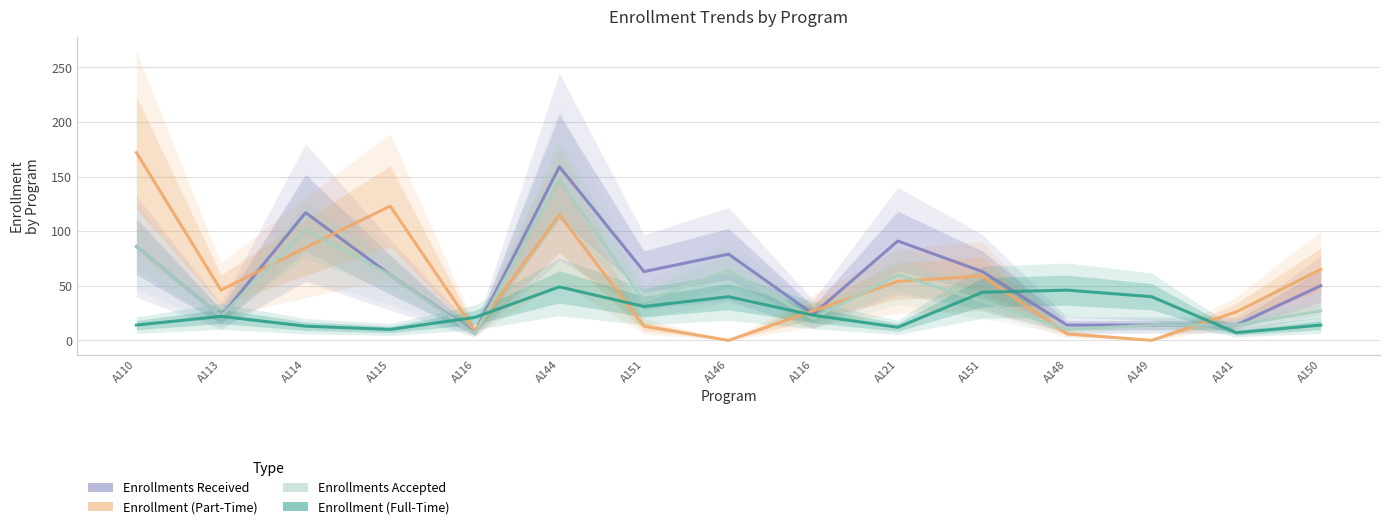

Where is the first local minimum for # Enrollments Accepted?

A113